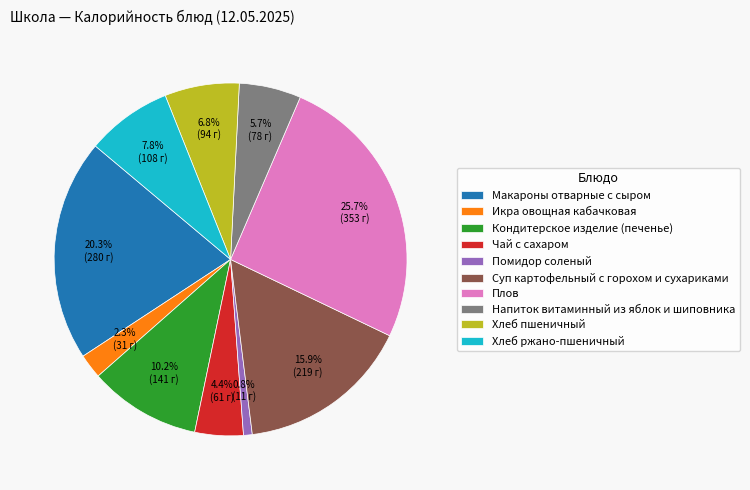

Is it true that Хлеб пшеничный is 7% of the pie?

True